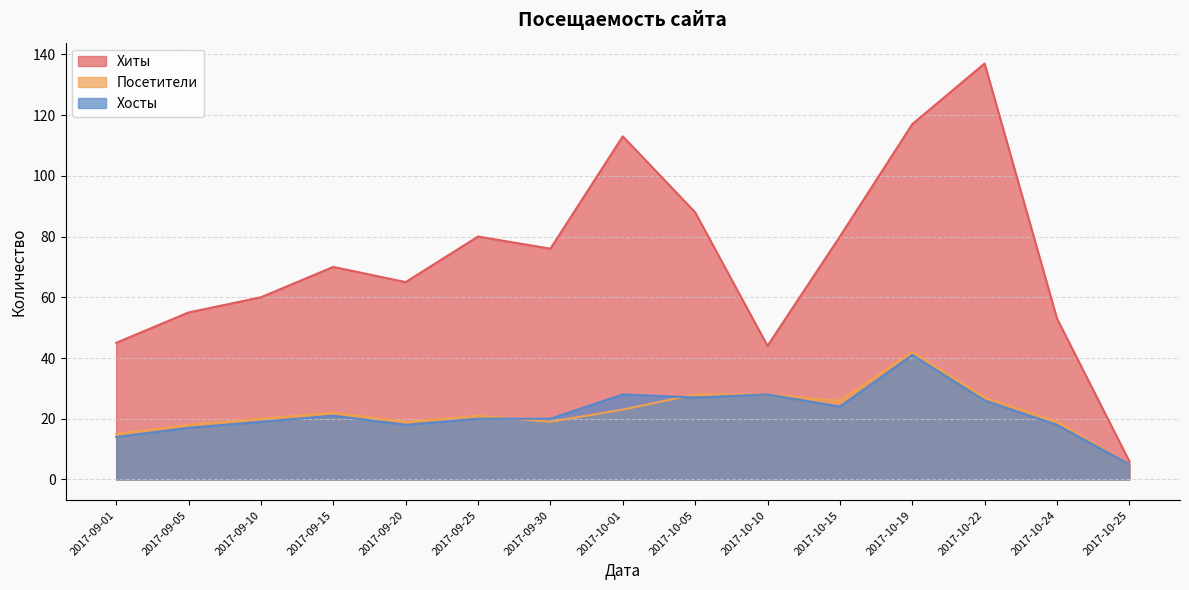

At which category is the sum across all series the highest?

2017-10-19